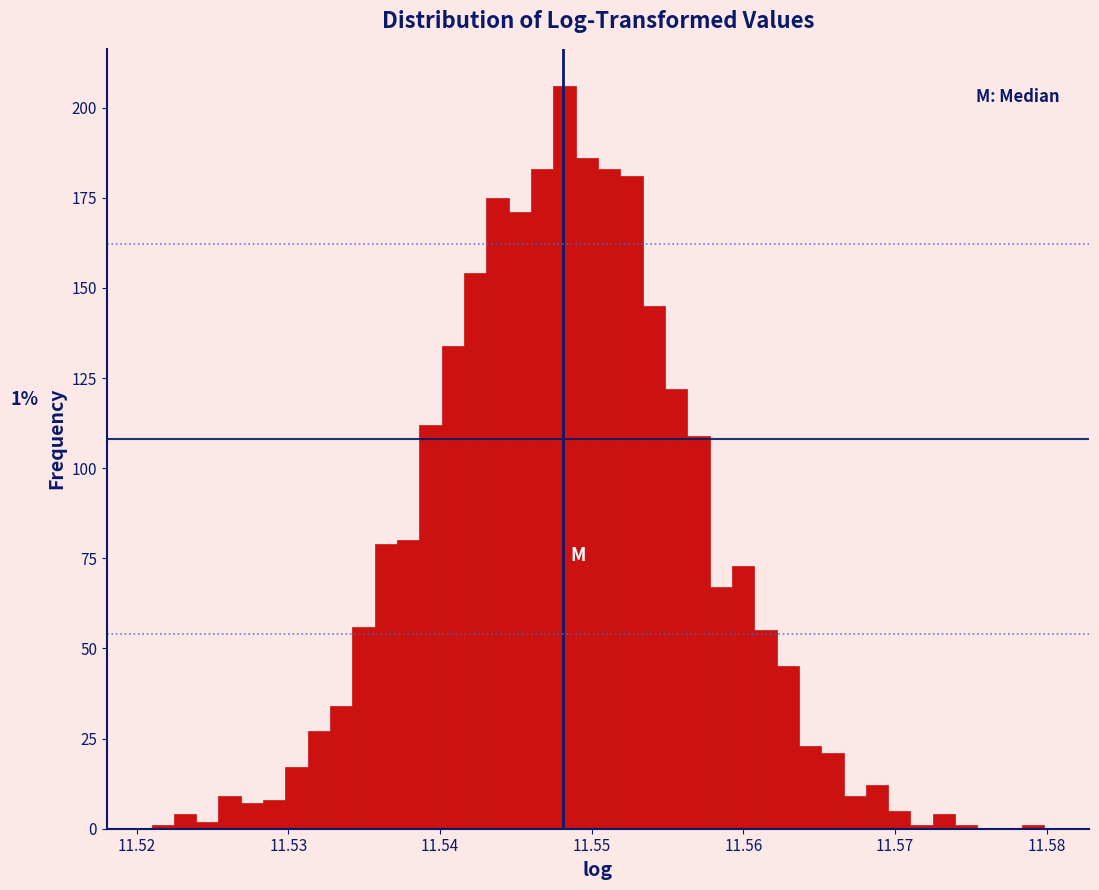

Around what value on the x-axis is the tallest bar? Give the approximate position of its centre, as read against the axis.

11.548